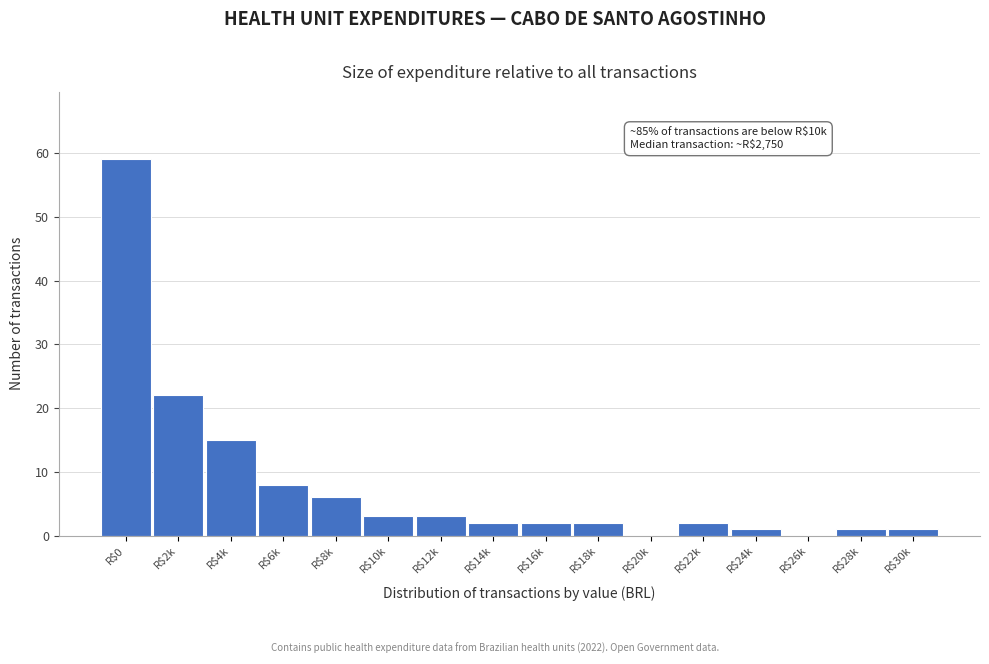

What is the sum of all values?

127